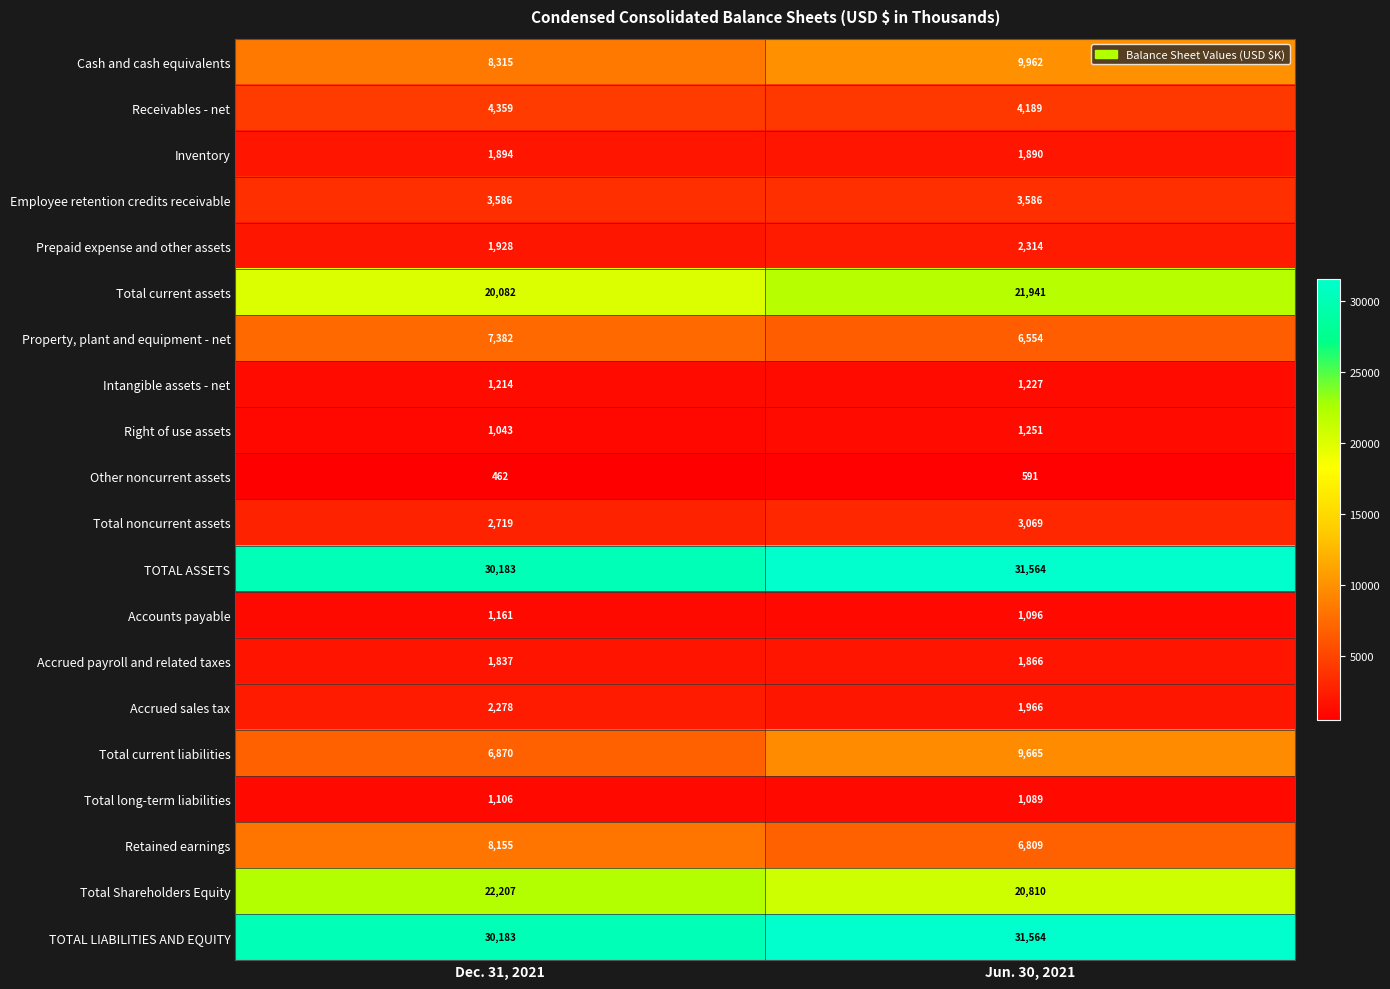

Is the value of Total current liabilities at Jun. 30, 2021 greater than the value of Retained earnings at Jun. 30, 2021?

Yes